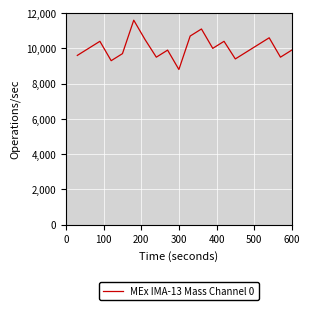

What is the difference between the maximum and minimum values?

2800